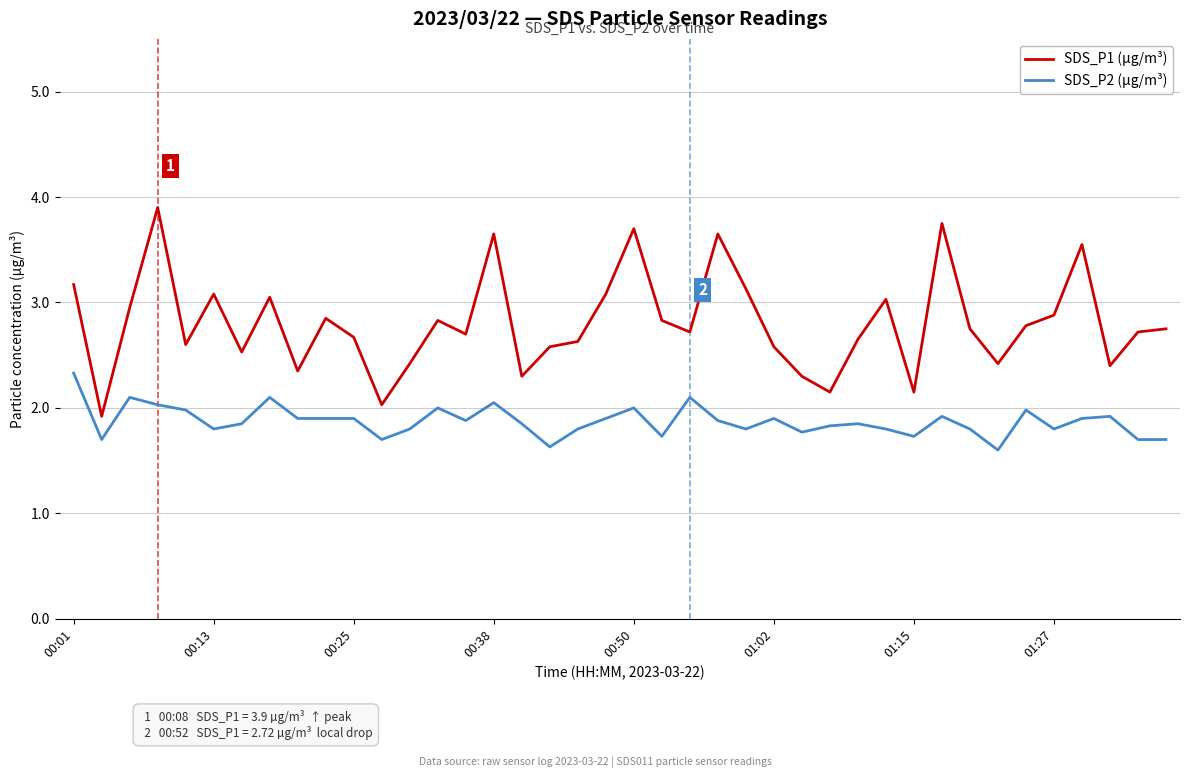

Which series has the largest total across all categories?

SDS_P1 (µg/m³)